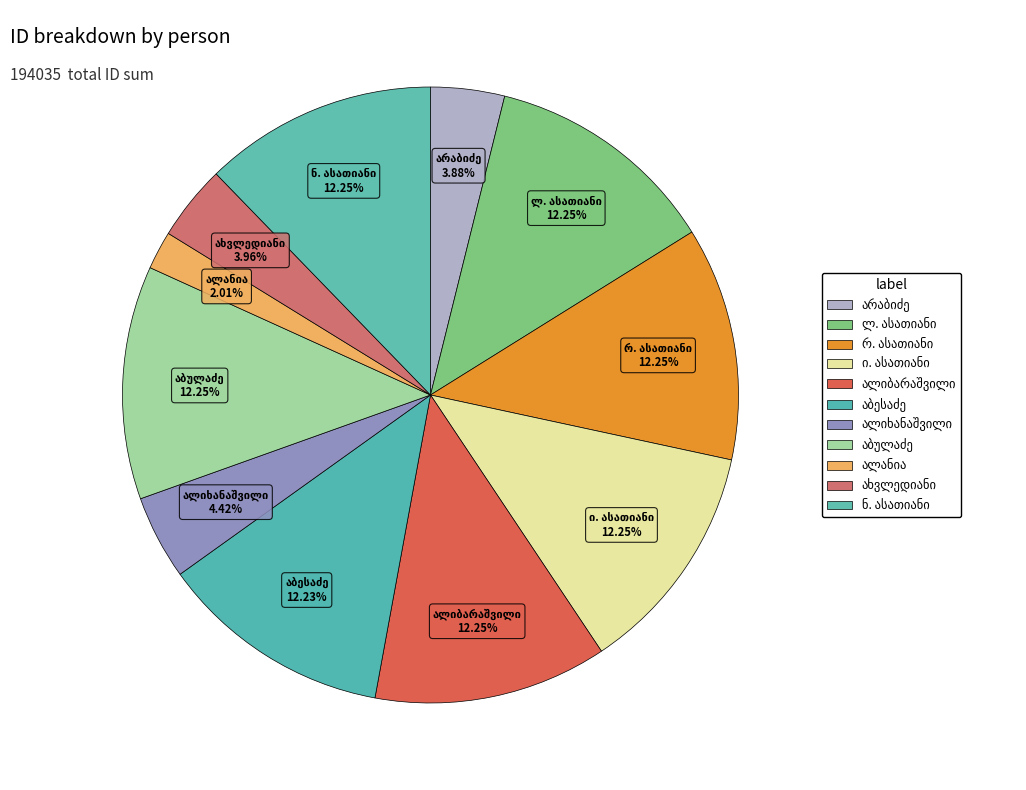

Is there any slice that represents more than half of the pie?

No